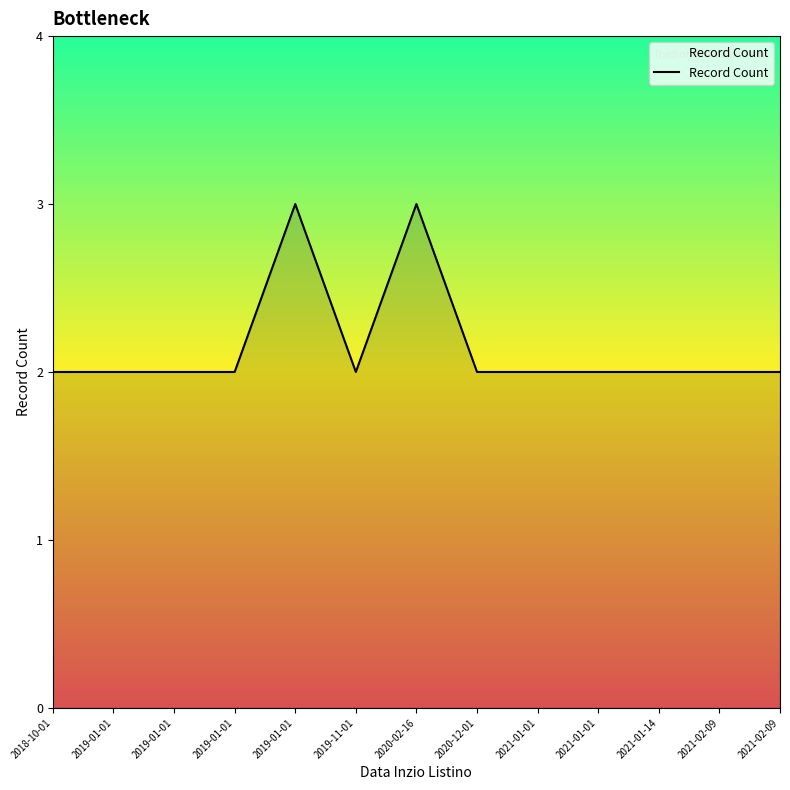

Is this an area chart (filled region under the line)?

Yes